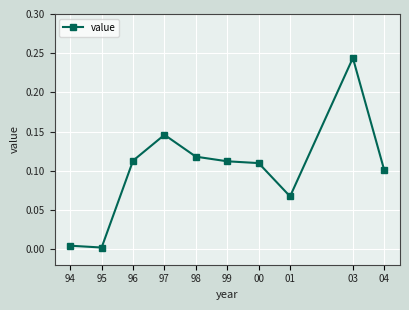

Between 01 and 96, which is larger?

96